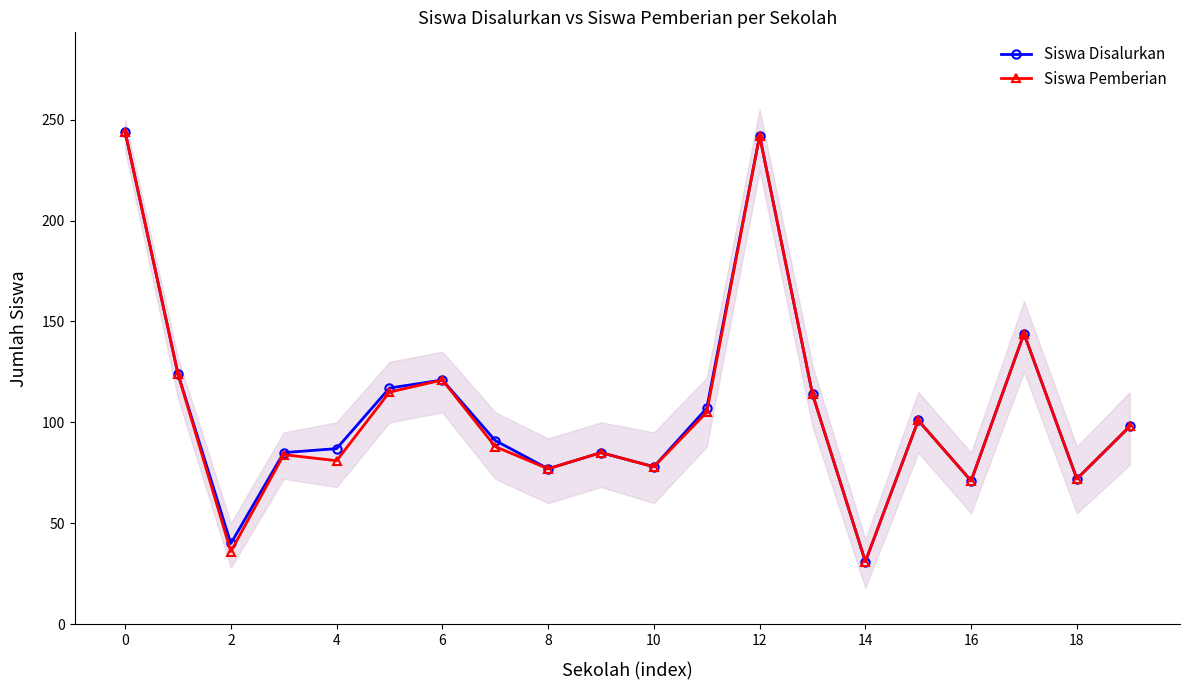

What is the value of the Siswa Disalurkan point at the 13th from the left?

121